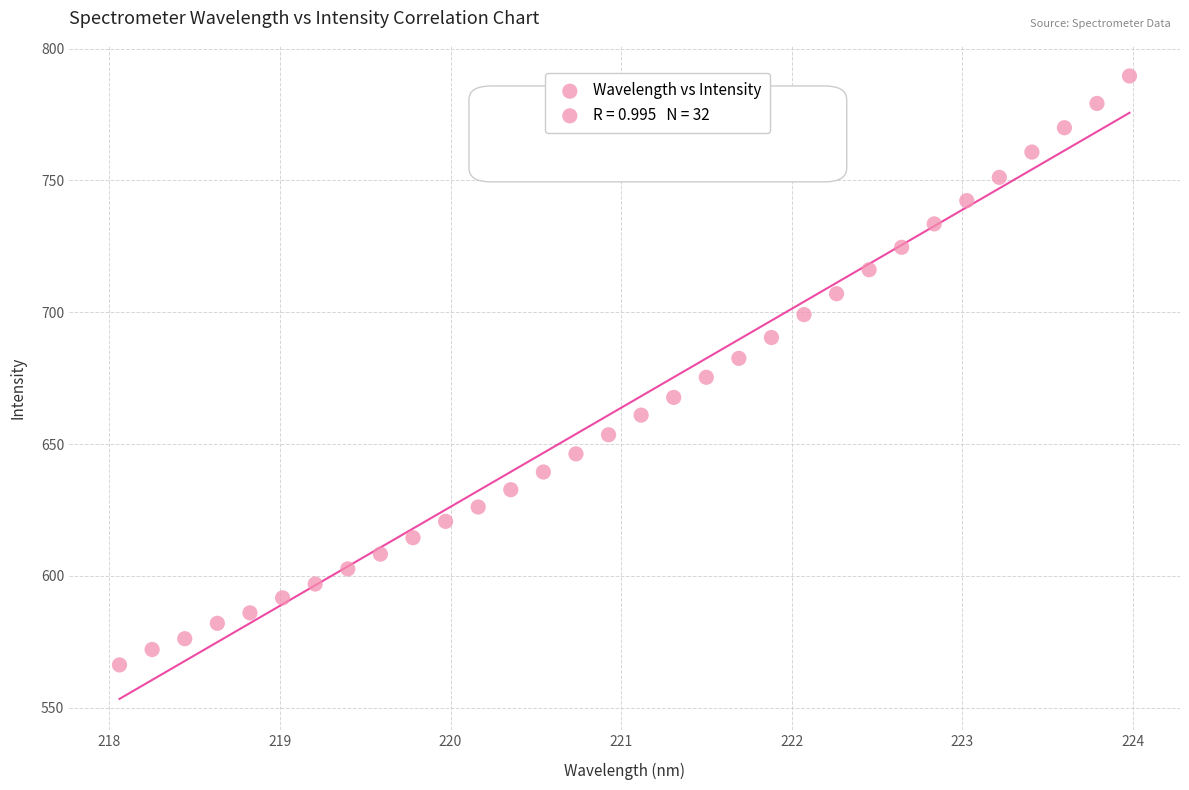

What is the range of X values (max minus min)?

5.9